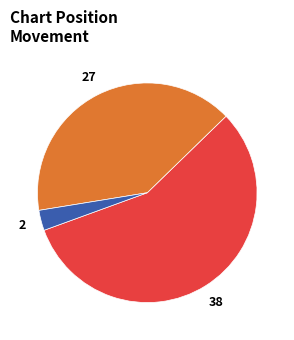

Is there a majority slice in this chart?

Yes